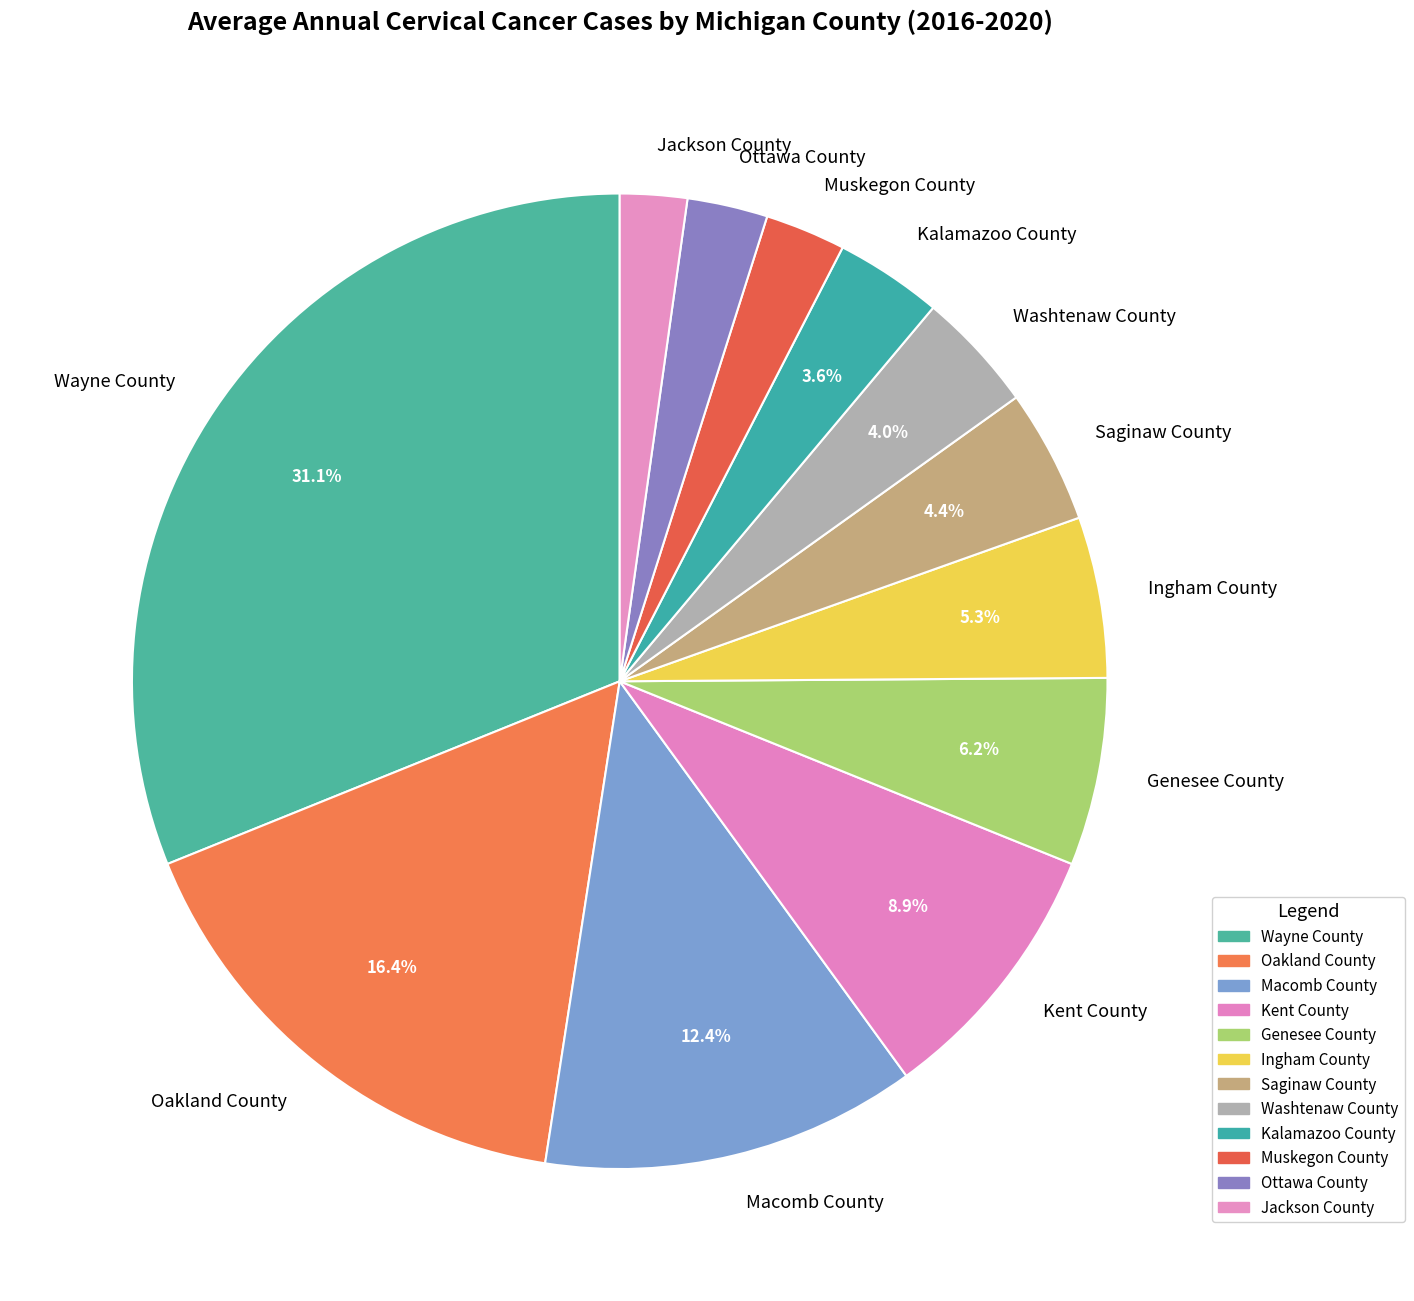

What percentage do Ingham County and Kalamazoo County together represent?

8.9%